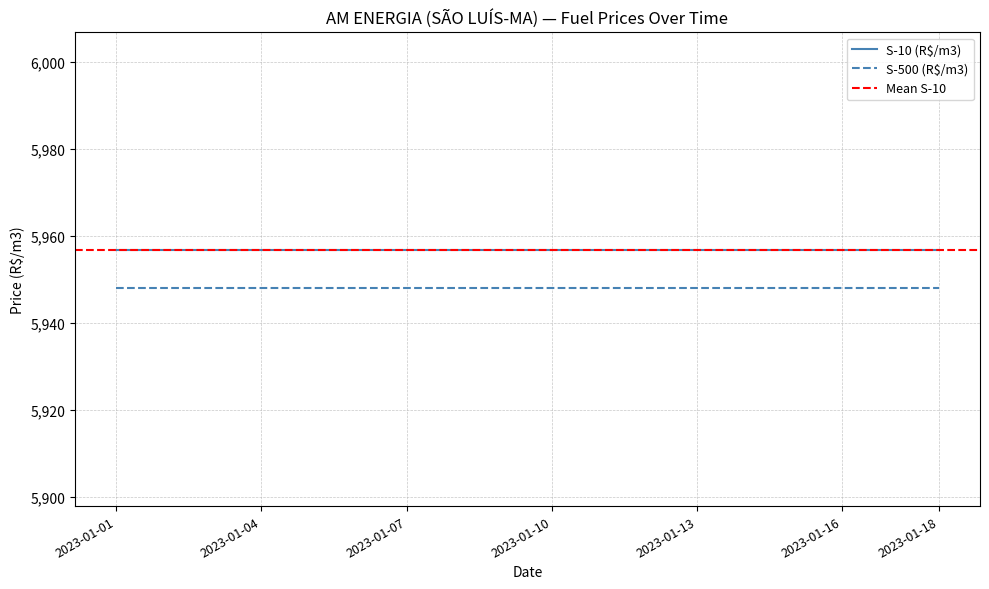

What is the total value across all series at 2023-01-09?

11904.6